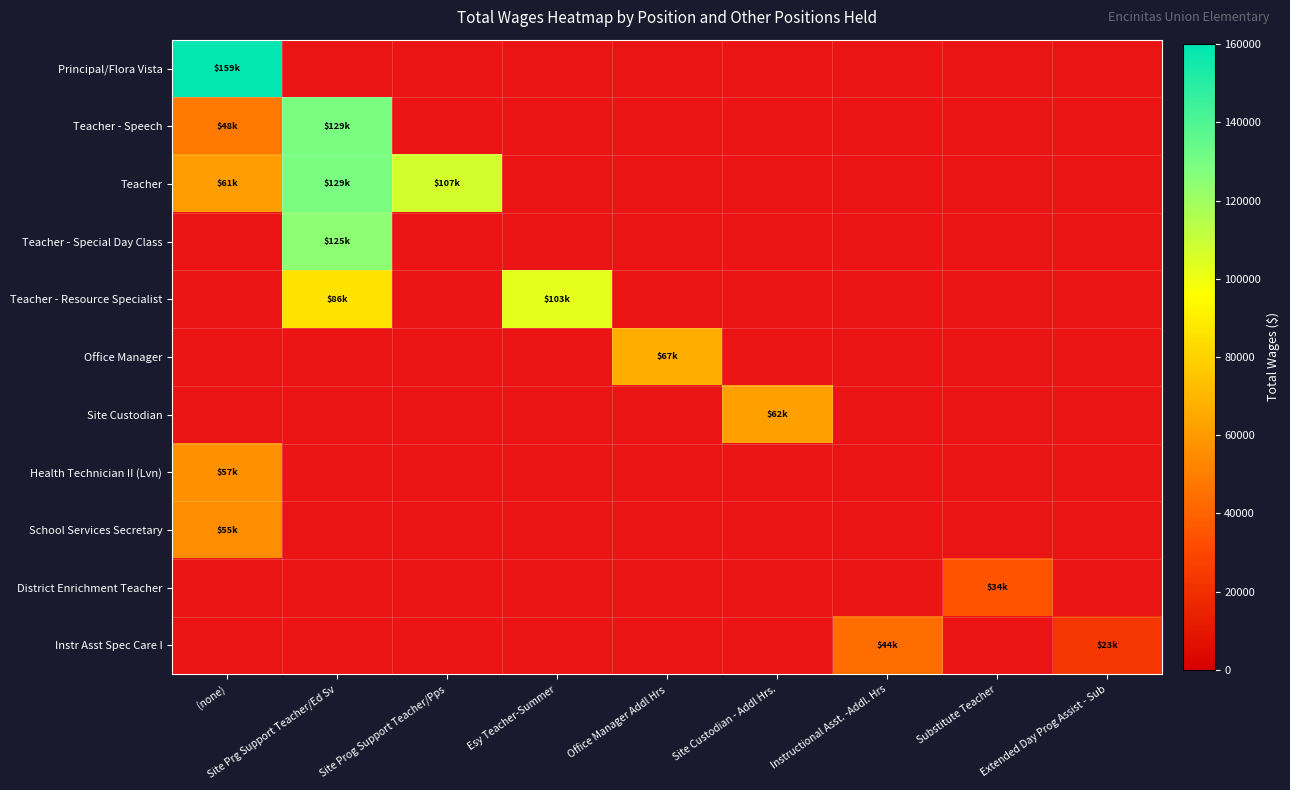

At how many categories does at least one series exceed 89124?

4